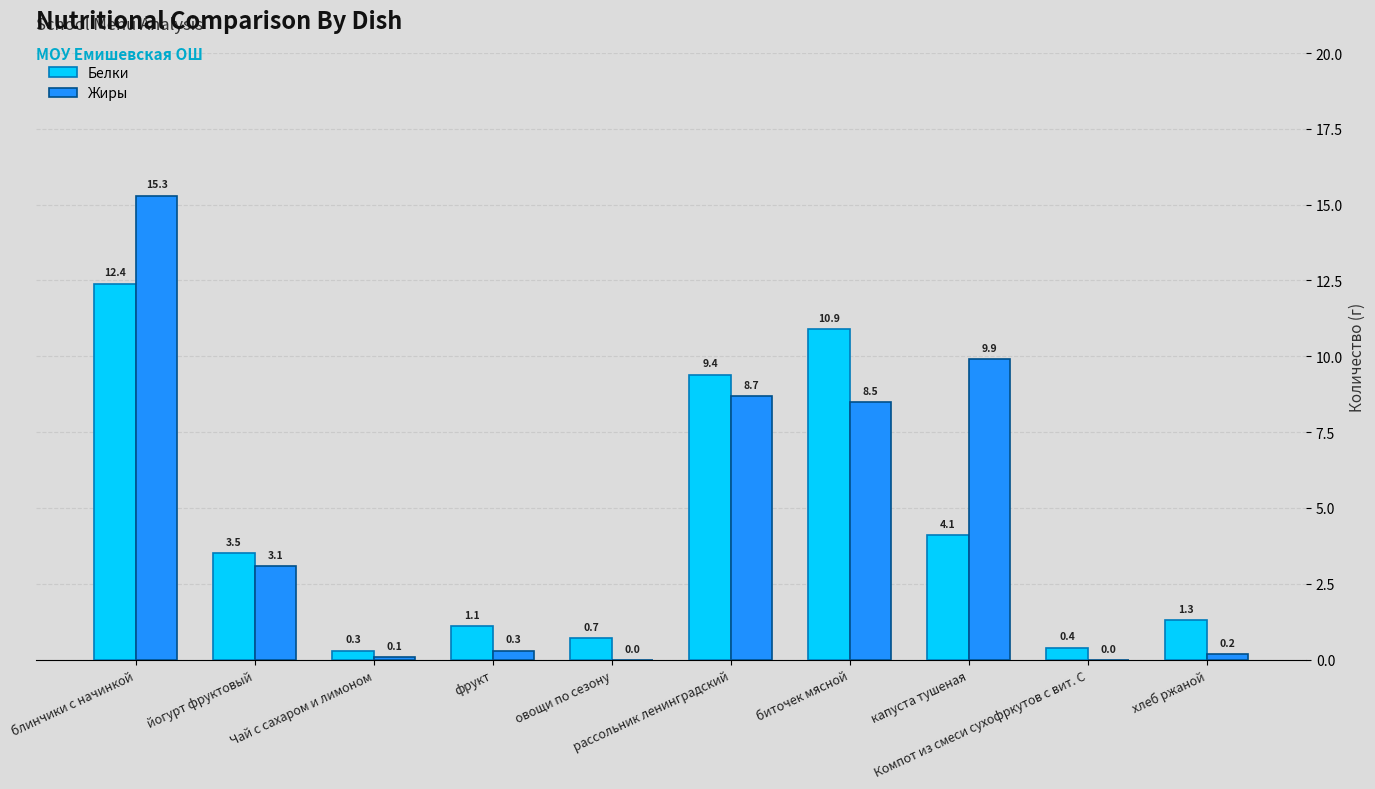

Count the number of categories in the chart.

10